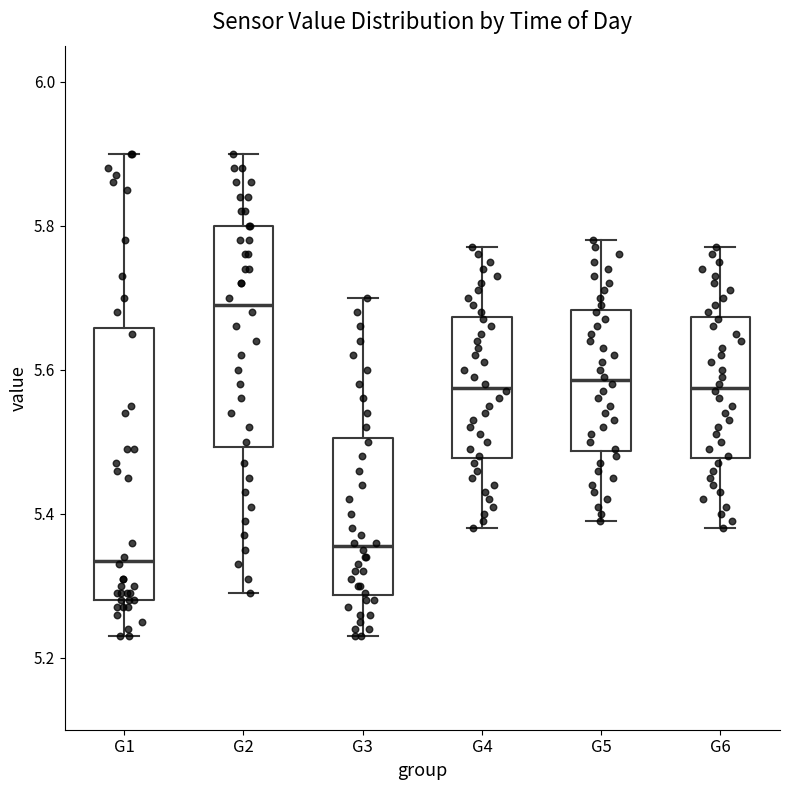

Reading left to right, read every box against the y-axis: the position of its median line, the range the box covers, and the ends of its whiskers. The values are not printed on the chart, so give them approximately, as read against the axis.

G1: median 5.34, box 5.28 to 5.66, whiskers 5.24 to 5.90
G2: median 5.70, box 5.50 to 5.80, whiskers 5.30 to 5.90
G3: median 5.36, box 5.28 to 5.50, whiskers 5.24 to 5.70
G4: median 5.58, box 5.48 to 5.68, whiskers 5.38 to 5.78
G5: median 5.58, box 5.48 to 5.68, whiskers 5.40 to 5.78
G6: median 5.58, box 5.48 to 5.68, whiskers 5.38 to 5.78